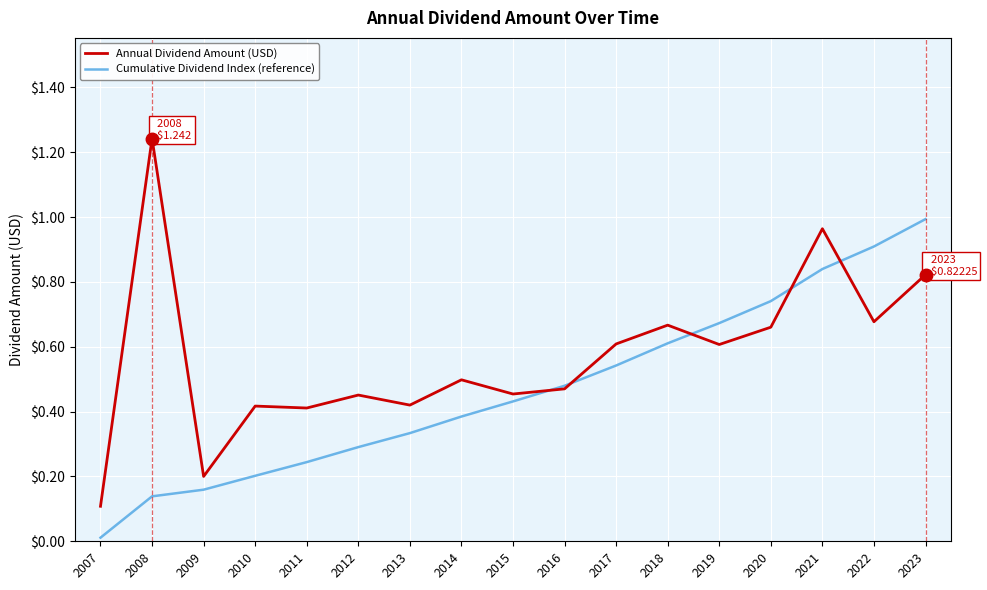

The Annual Dividend Amount (USD) series shows 0.2 at 2010. True or false?

False